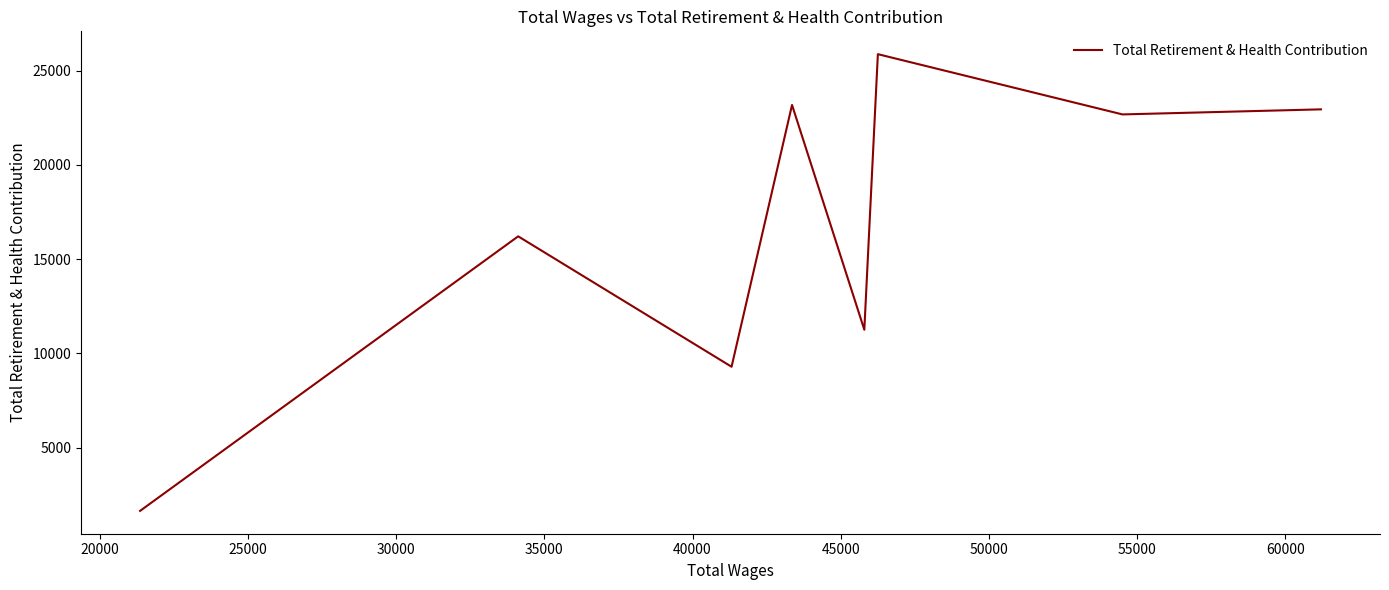

What is the smallest value displayed?

1645